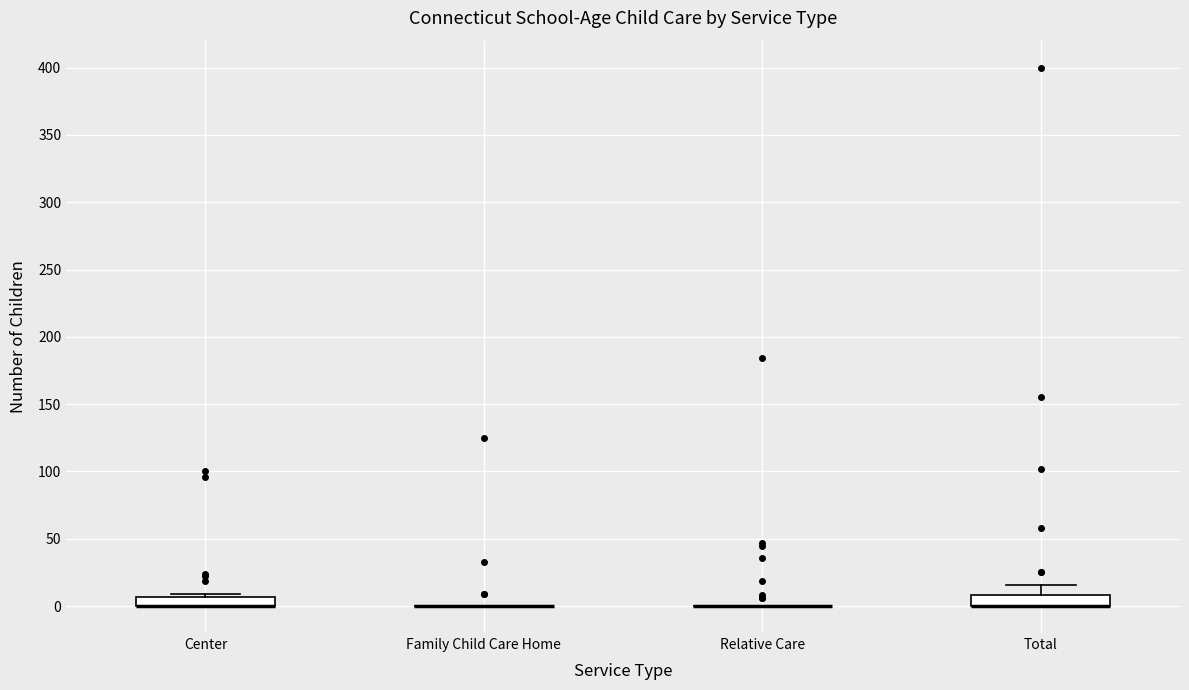

Where is the lower edge of the box for Total on the y-axis? The values are not printed on the chart, so give them approximately, as read against the axis.

0